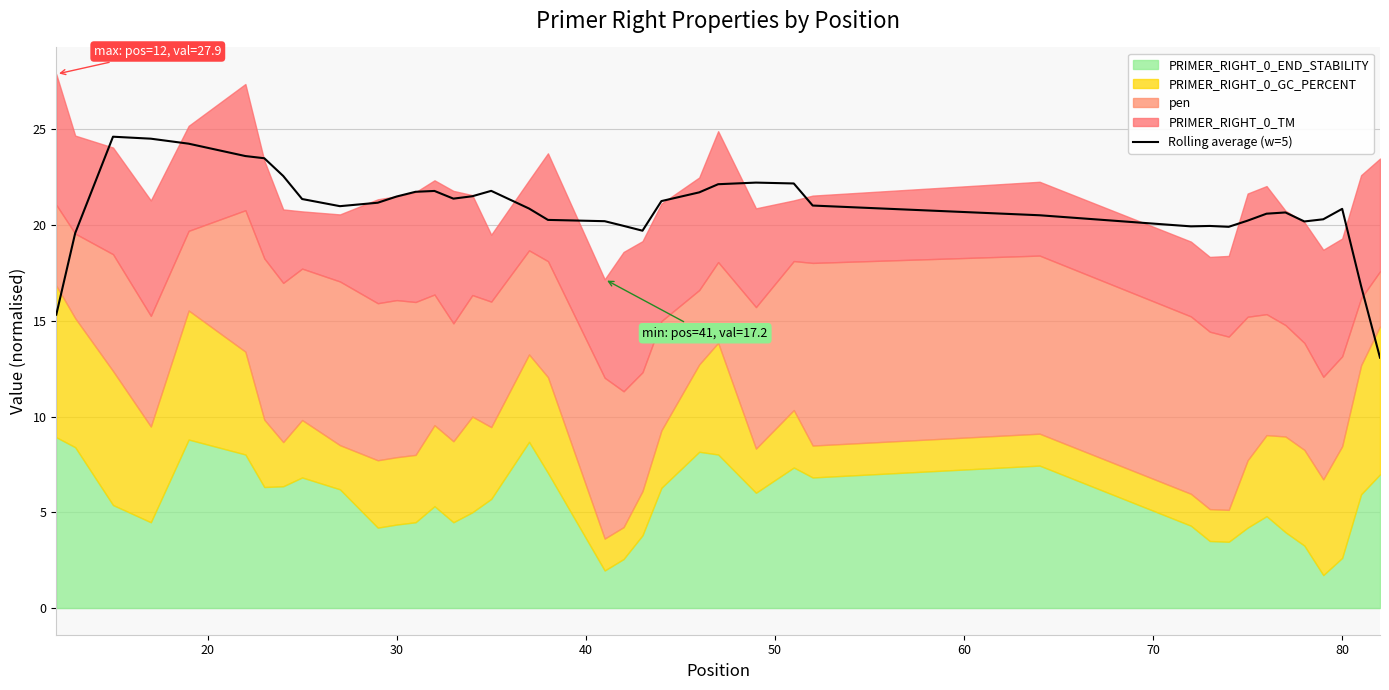

What is the minimum value for Rolling average (w=5)?

13.1